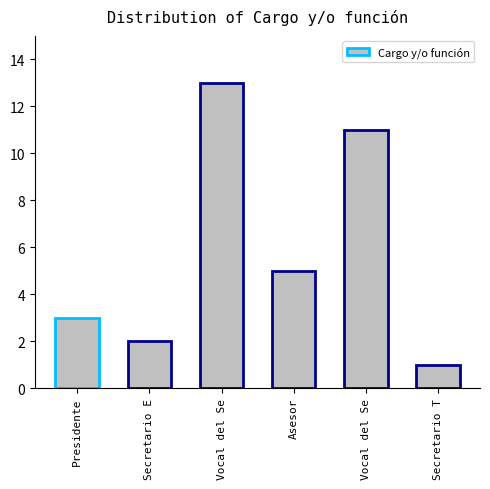

The chart shows a value of 1 at Asesor. True or false?

False